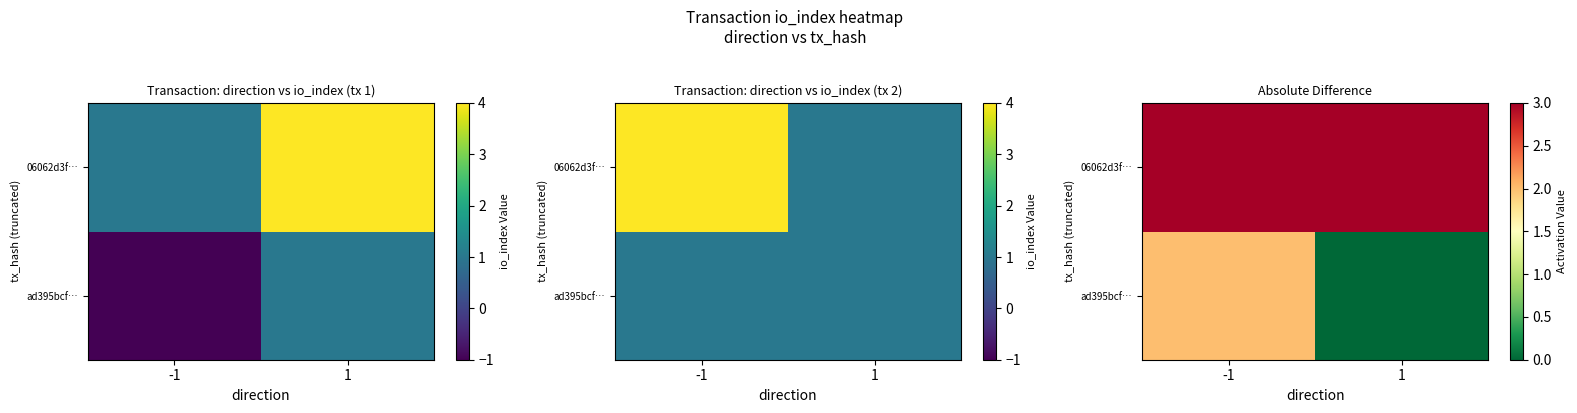

Count the number of data series in this chart.

2